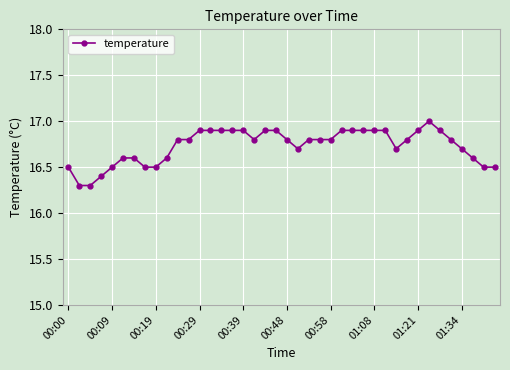

True or false: there are more than 0 points higher than both neighbors.

True